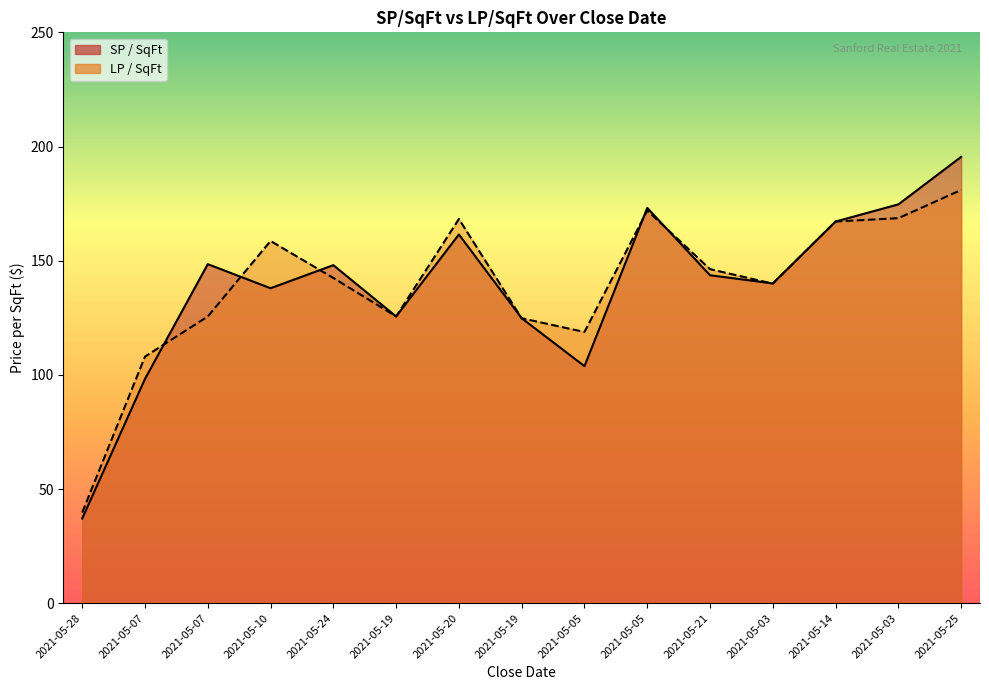

What is the label of the 1st point from the right?

2021-05-25